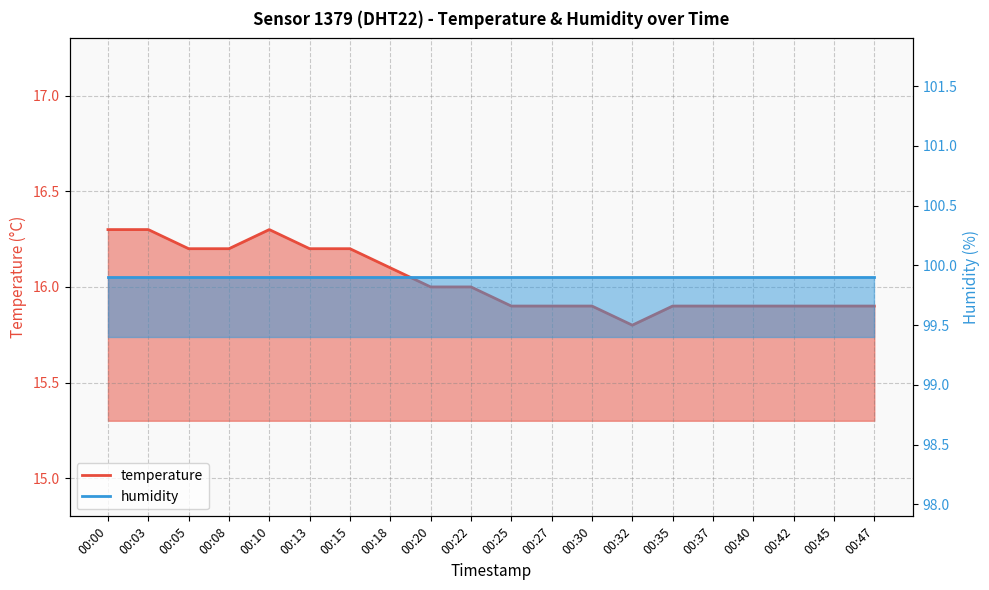

Reading left to right, transcribe all the data shown in this chart.

16.3	16.3	16.2	16.2	16.3	16.2	16.2	16.1	16.0	16.0	15.9	15.9	15.9	15.8	15.9	15.9	15.9	15.9	15.9	15.9